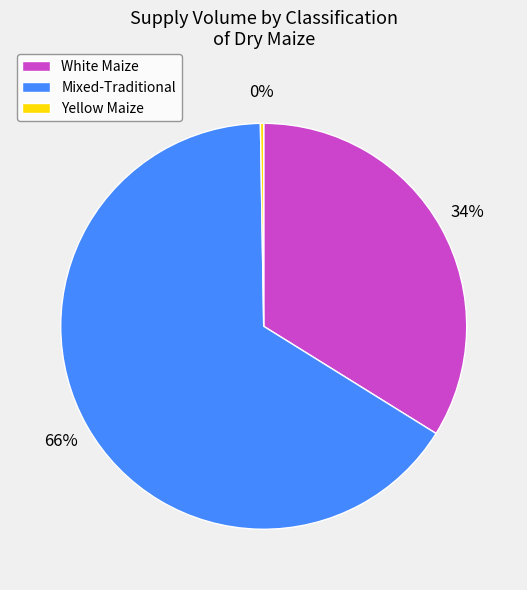

Which slice is the largest?

Mixed-Traditional